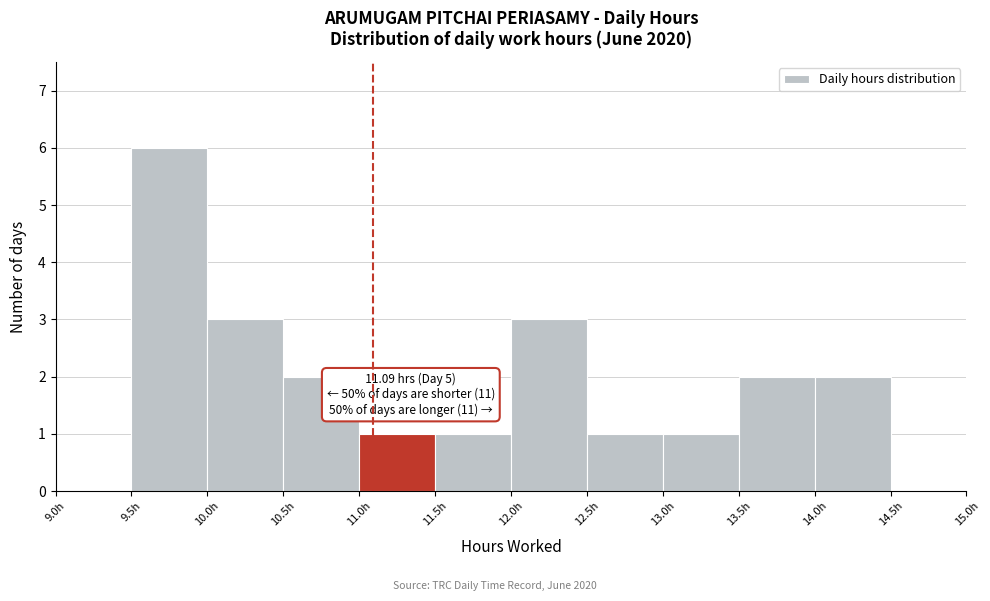

Which range on the x-axis has the tallest bar?

9.5 to 10.0